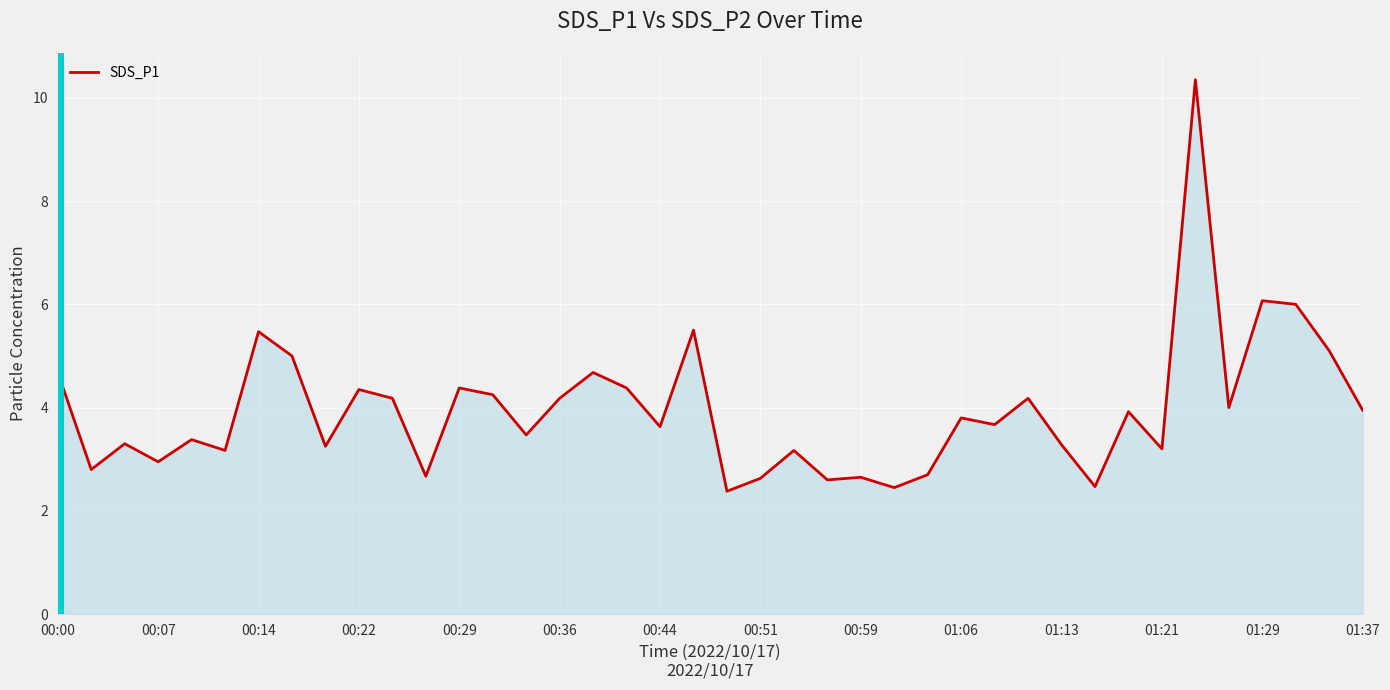

What is the minimum value shown in the chart?

2.4